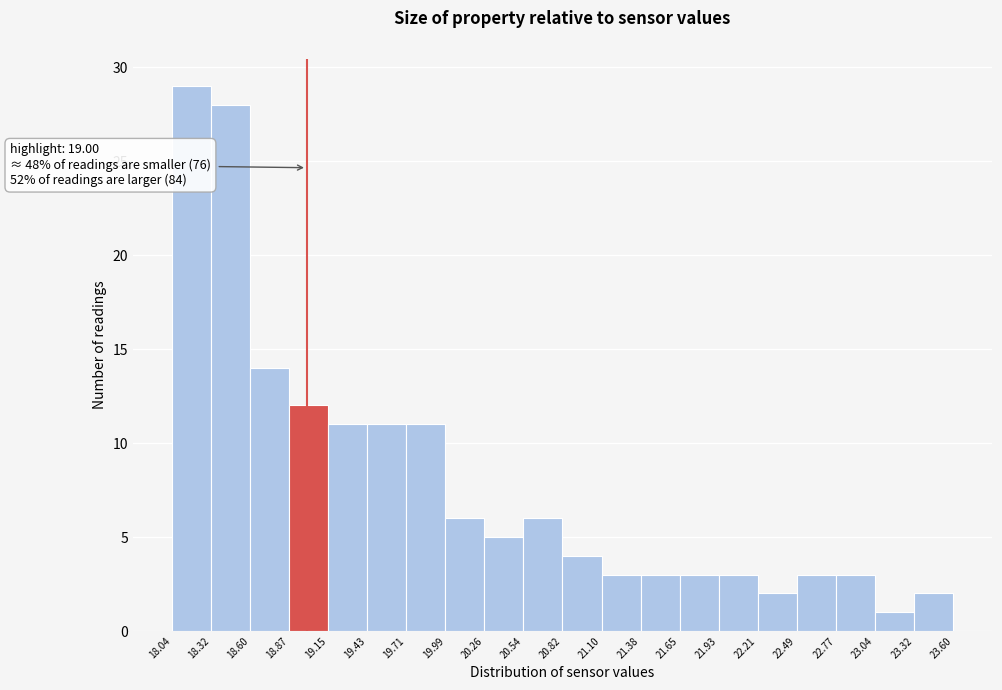

Which range on the x-axis has the tallest bar?

18.04 to 18.32